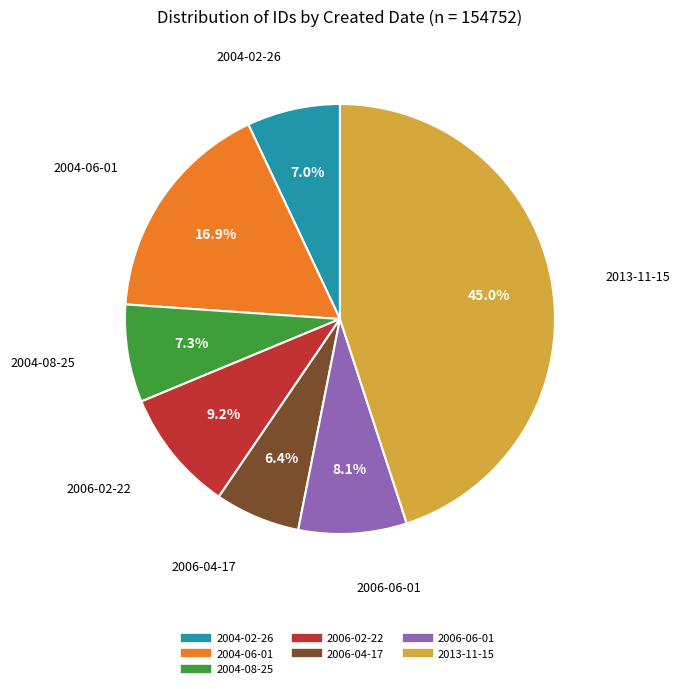

To the nearest percent, what is the average slice percentage?

14%